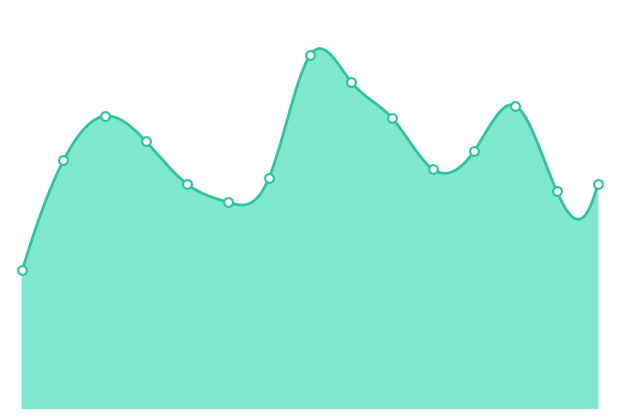

What is the ratio of the value at 0 to the value at 14?

0.7